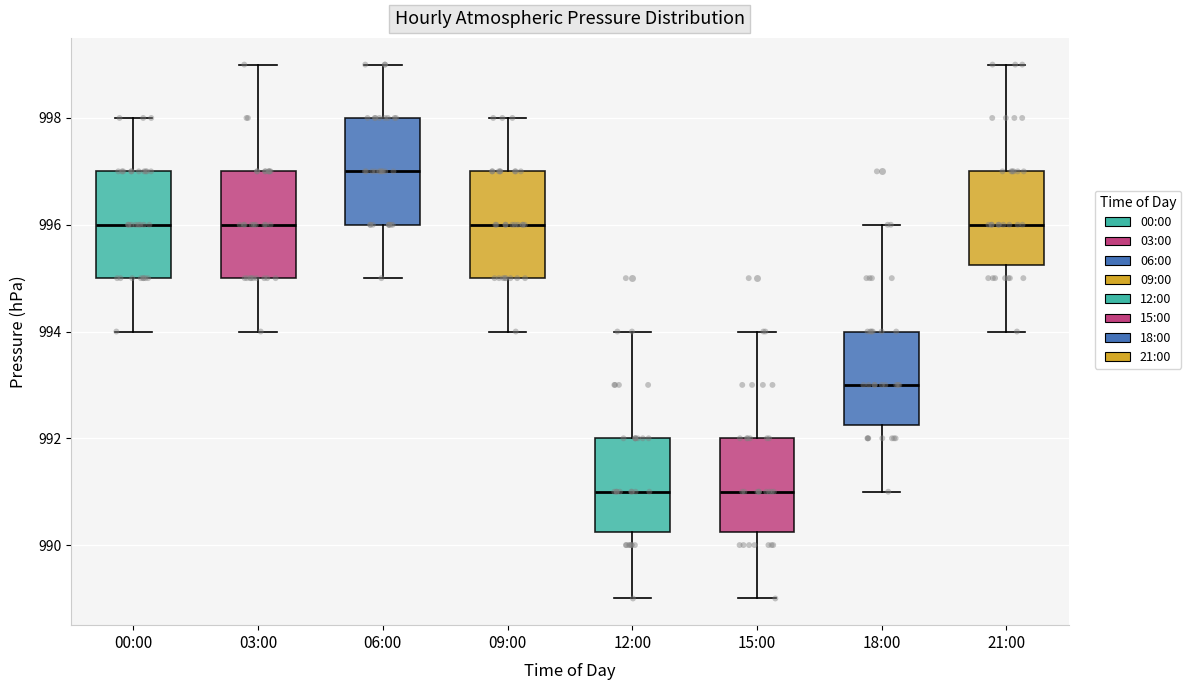

Reading left to right, transcribe this box plot: for each box, give where its median line is, the range the box spans, and where its two whiskers end, as read against the y-axis. The values are not printed on the chart, so give them approximately, as read against the axis.

00:00: median 996.0, box 995.0 to 997.0, whiskers 994.0 to 998.0
03:00: median 996.0, box 995.0 to 997.0, whiskers 994.0 to 999.0
06:00: median 997.0, box 996.0 to 998.0, whiskers 995.0 to 999.0
09:00: median 996.0, box 995.0 to 997.0, whiskers 994.0 to 998.0
12:00: median 991.0, box 990.2 to 992.0, whiskers 989.0 to 994.0
15:00: median 991.0, box 990.2 to 992.0, whiskers 989.0 to 994.0
18:00: median 993.0, box 992.2 to 994.0, whiskers 991.0 to 996.0
21:00: median 996.0, box 995.2 to 997.0, whiskers 994.0 to 999.0